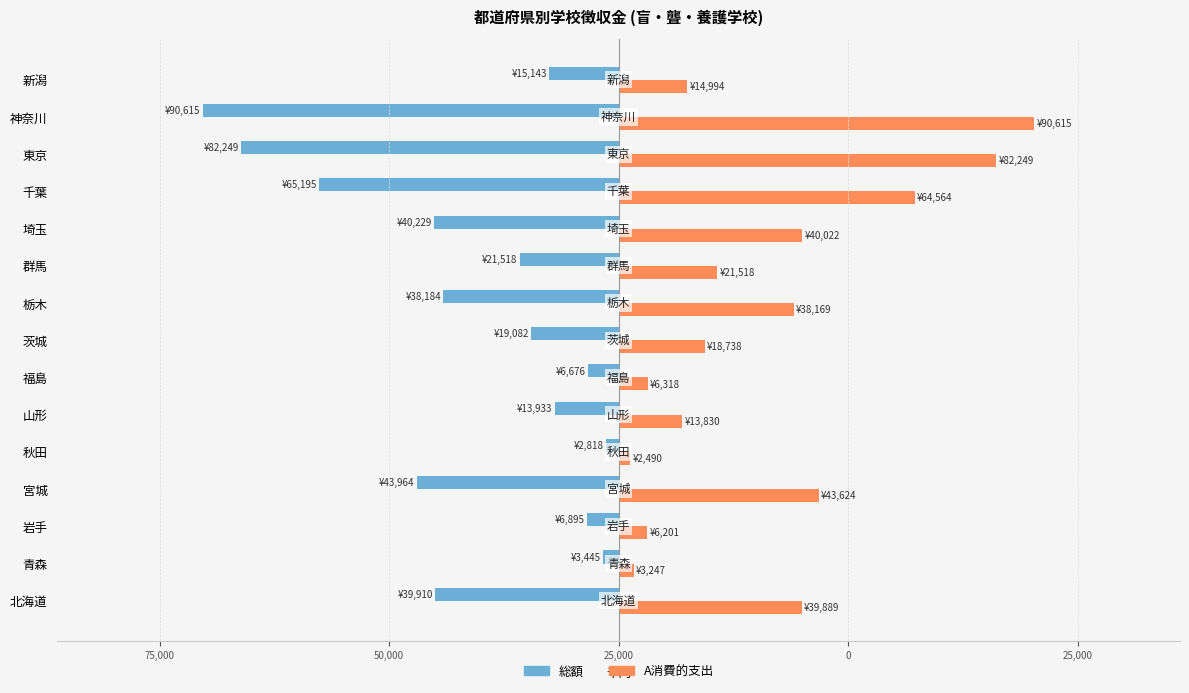

Reading right to left, extract all data points from this chart.

総額: -15143	-90615	-82249	-65195	-40229	-21518	-38184	-19082	-6676	-13933	-2818	-43964	-6895	-3445	-39910
A消費的支出: 14994	90615	82249	64564	40022	21518	38169	18738	6318	13830	2490	43624	6201	3247	39889